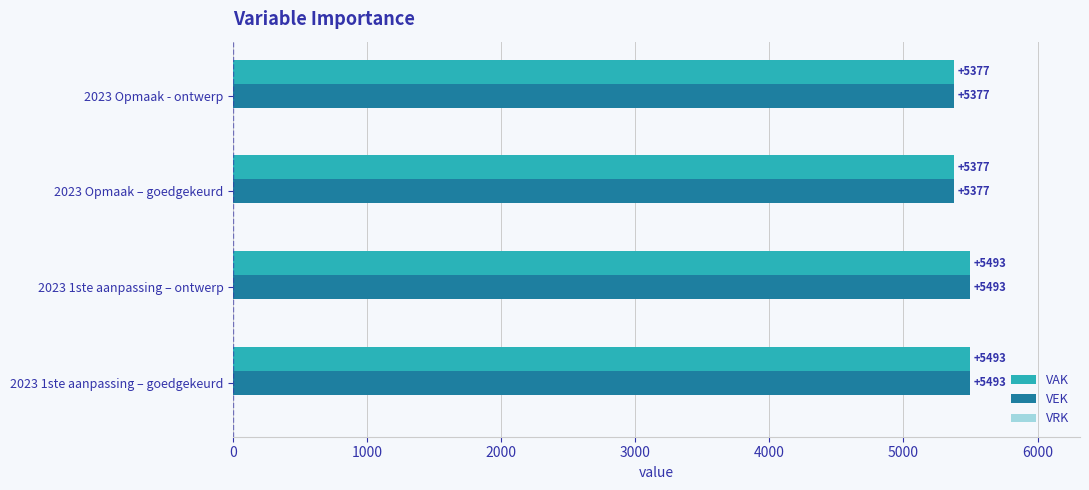

What is the total value across all series at 2023 Opmaak - ontwerp?

10754